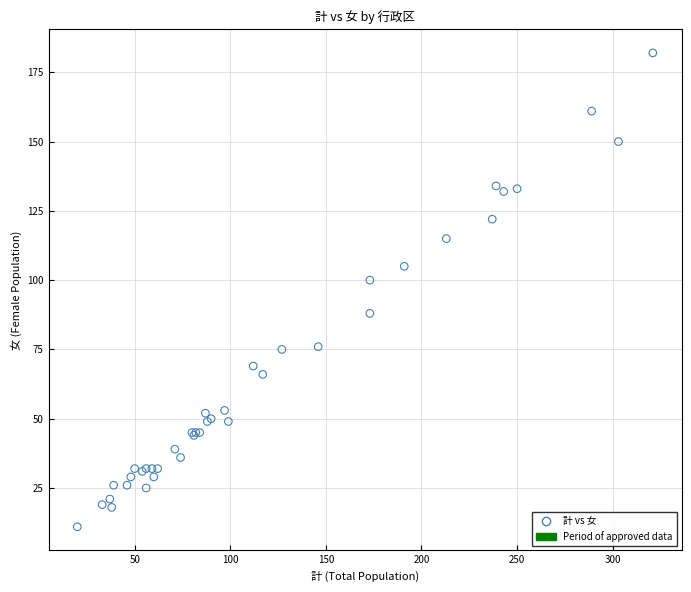

What Y value in the scatter plot is closest to 96?

100